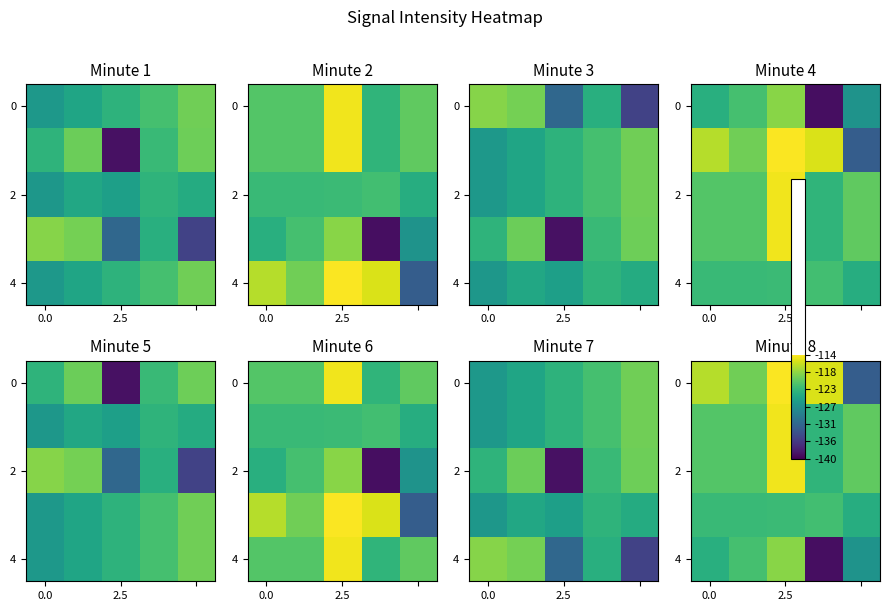

What is the average value of the 4 series?

-125.9